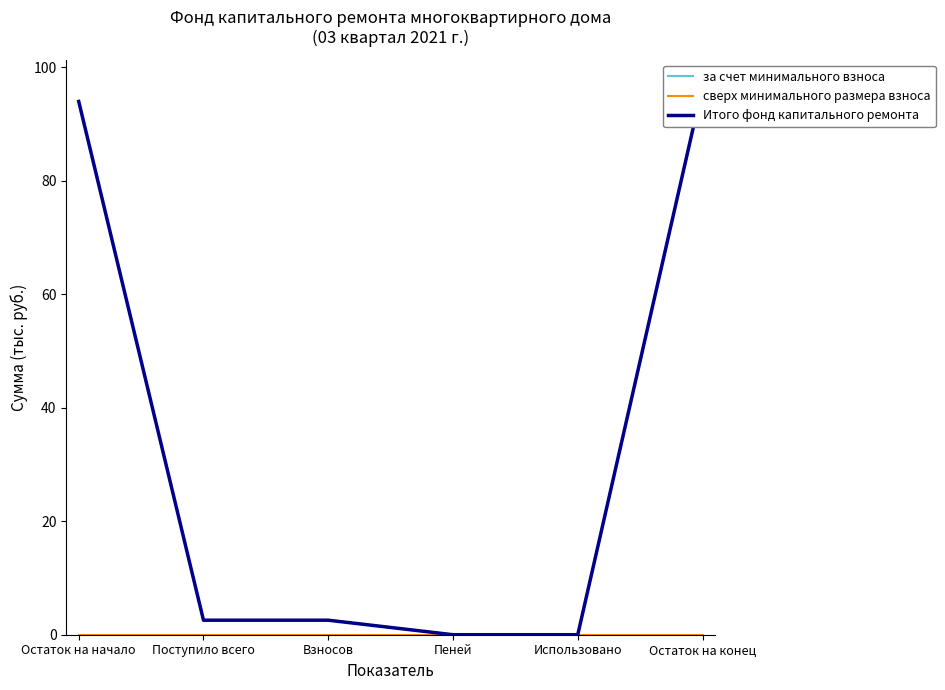

Read the за счет минимального взноса value at Остаток на конец.

96.6